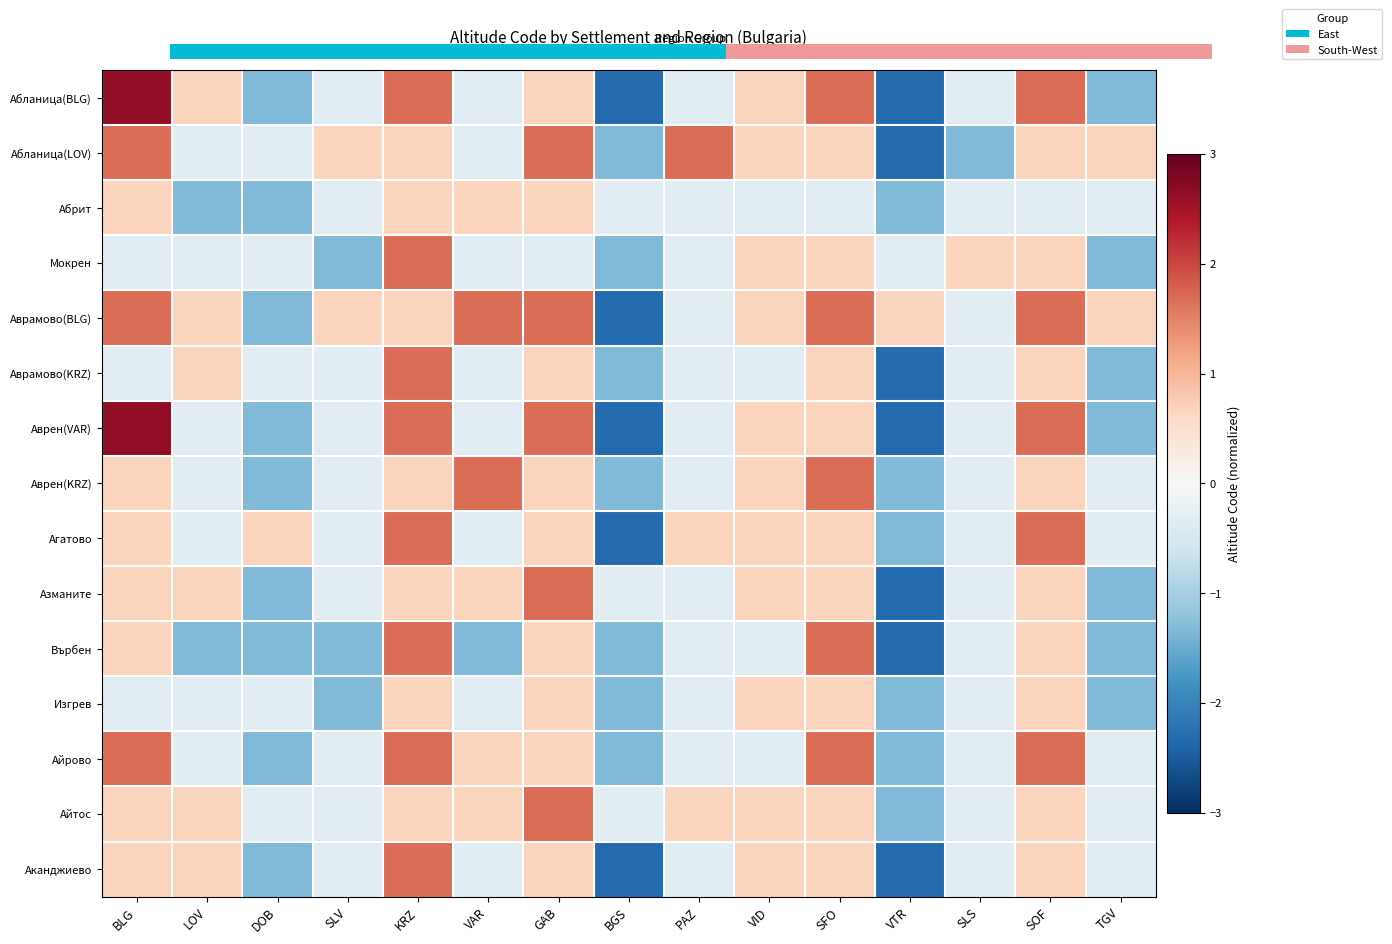

List the series in order of their peak value, highest first.

Абланица(BLG), Аврен(VAR), Абланица(LOV), Мокрен, Аврамово(BLG), Аврамово(KRZ), Аврен(KRZ), Агатово, Азманите, Върбен, Айрово, Айтос, Аканджиево, Абрит, Изгрев